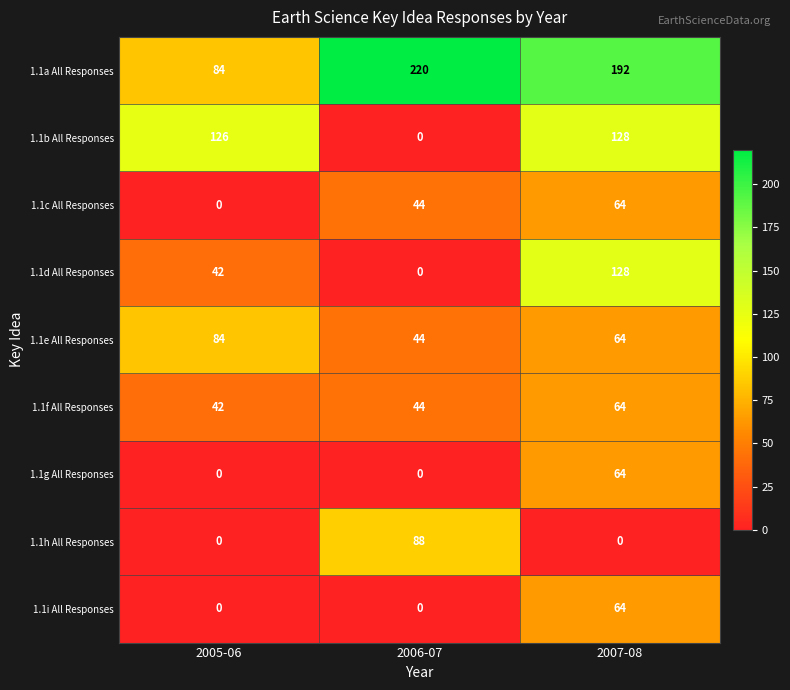

Which series has the largest total across all categories?

1.1a All Responses